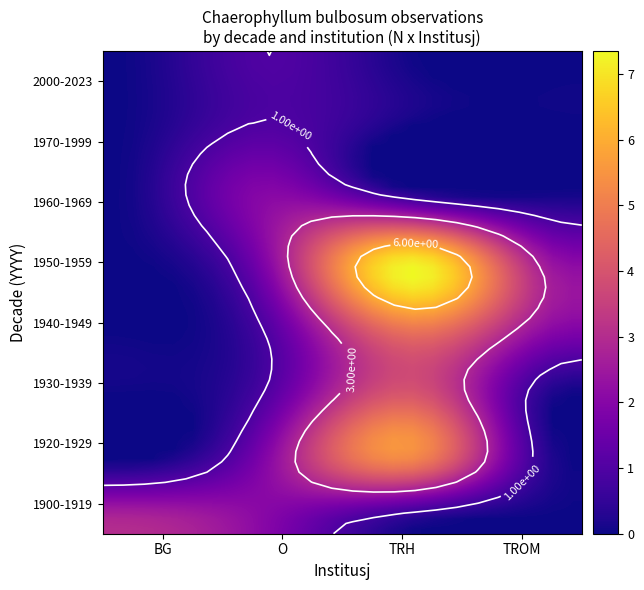

Rank the categories by value from lowest to highest.

BG, TROM, O, TRH